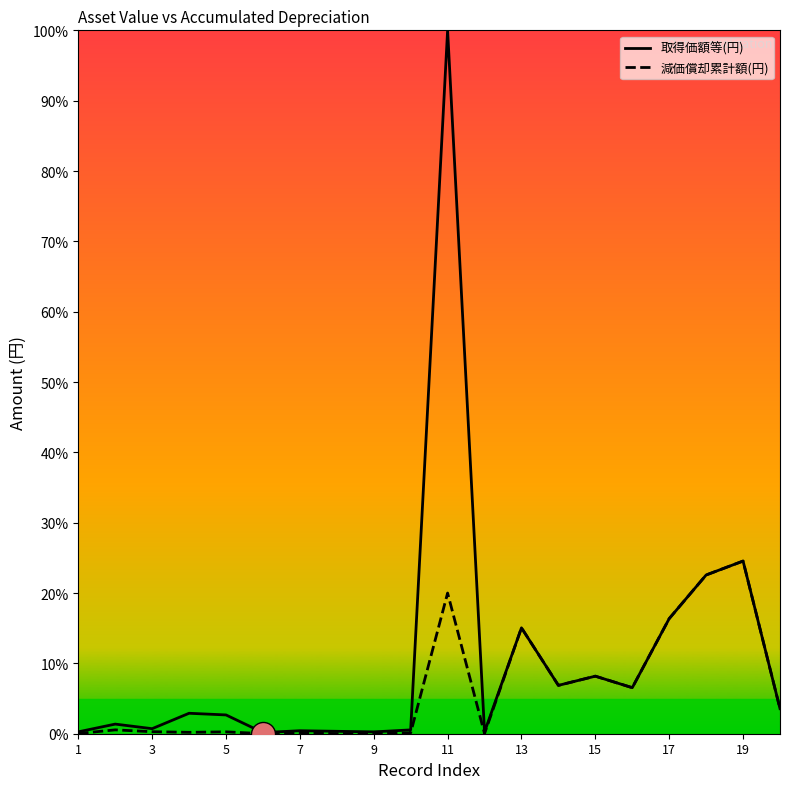

Which series has the largest total across all categories?

取得価額等(円)